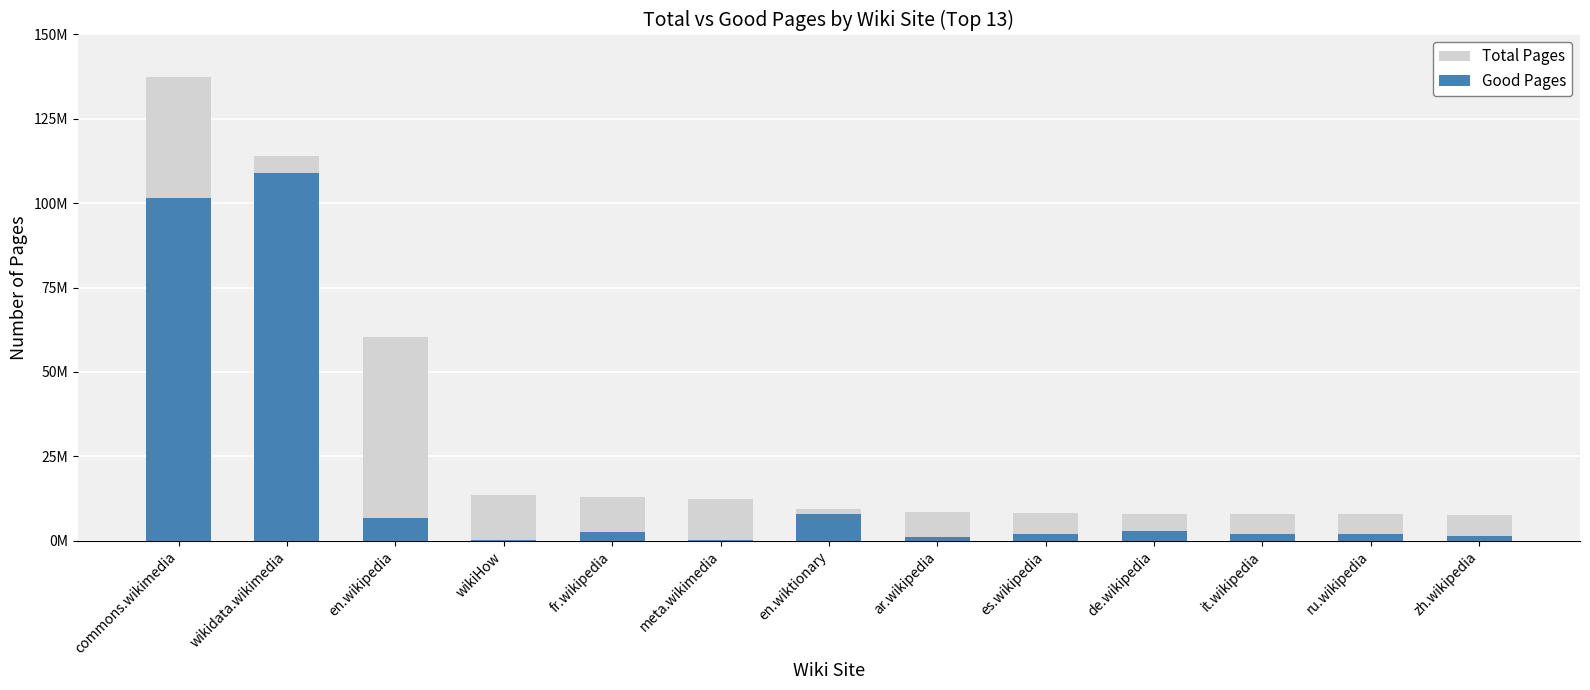

Reading left to right, list all the values displayed in this chart.

Total Pages: commons.wikimedia=137499523	wikidata.wikimedia=114032336	en.wikipedia=60295649	wikiHow=13505553	fr.wikipedia=13003006	meta.wikimedia=12270457	en.wiktionary=9396754	ar.wikipedia=8393711	es.wikipedia=8134348	de.wikipedia=7981266	it.wikipedia=7953811	ru.wikipedia=7930036	zh.wikipedia=7664168
Good Pages: commons.wikimedia=101682927	wikidata.wikimedia=109089251	en.wikipedia=6803761	wikiHow=250842	fr.wikipedia=2601340	meta.wikimedia=142809	en.wiktionary=7979589	ar.wikipedia=1229492	es.wikipedia=1942112	de.wikipedia=2895331	it.wikipedia=1856183	ru.wikipedia=1971711	zh.wikipedia=1411481